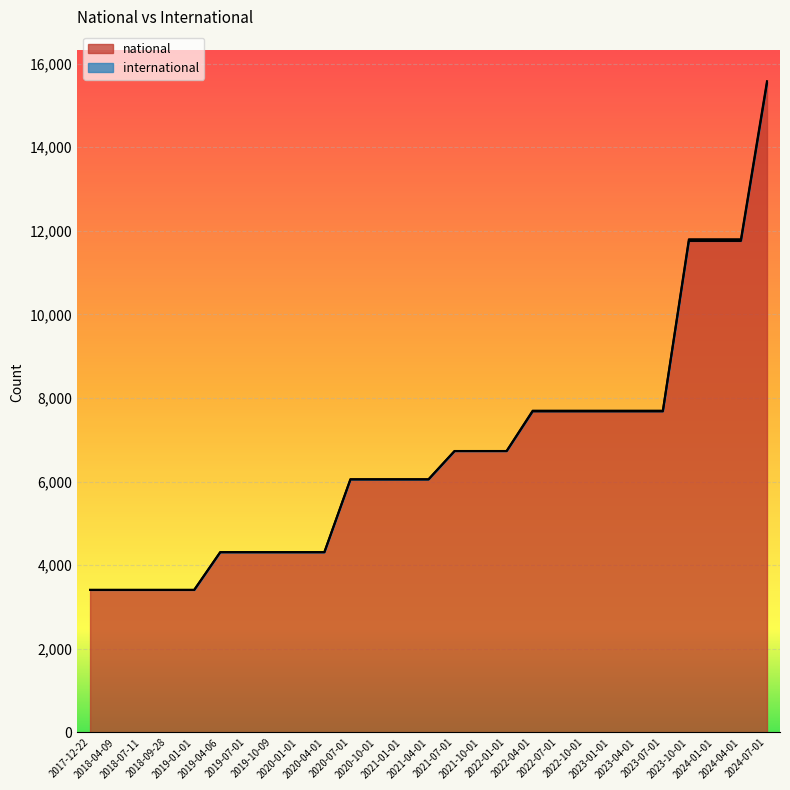

True or false: there are more than 0 points higher than both neighbors.

False